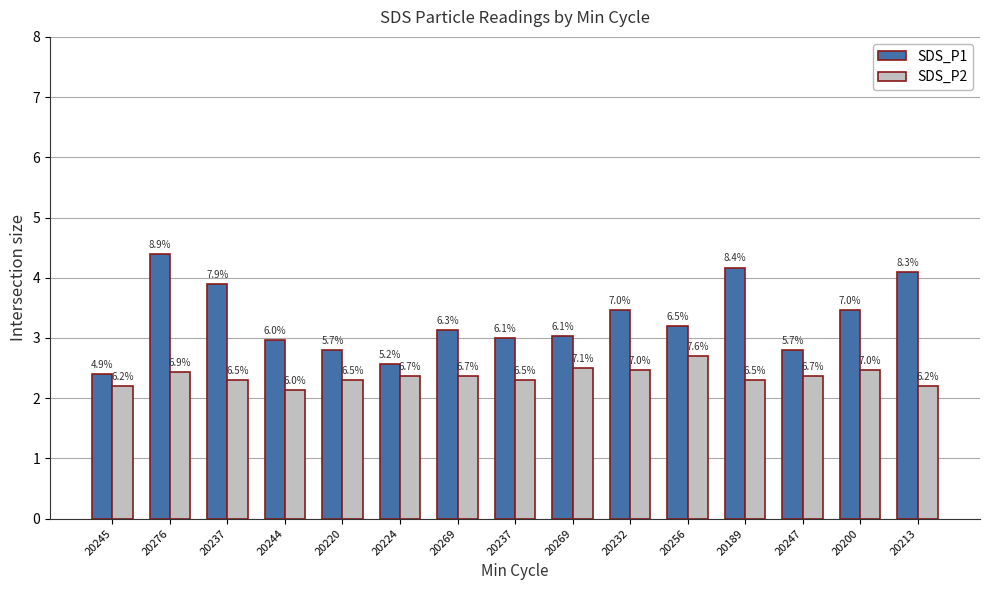

How many groups of bars are there?

15